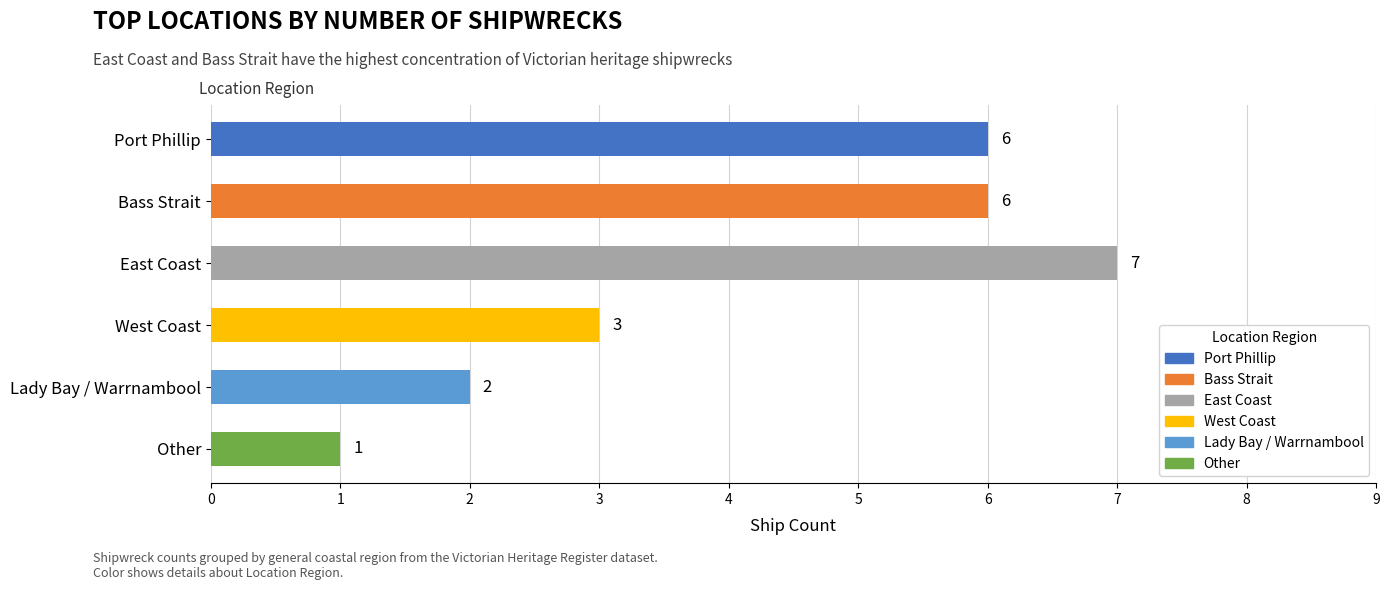

What is the difference between the maximum and minimum values?

6